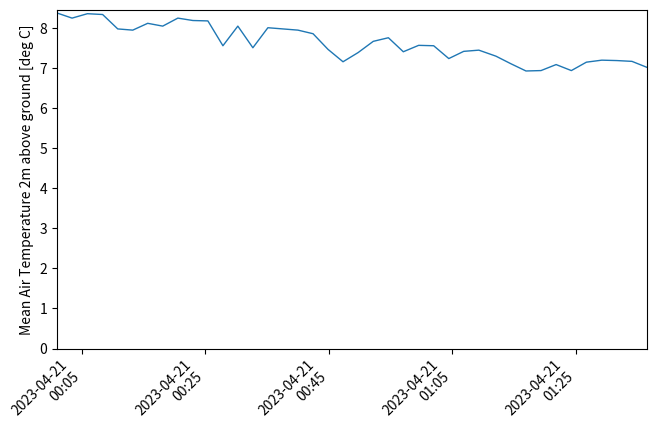

What is the minimum value shown in the chart?

6.9